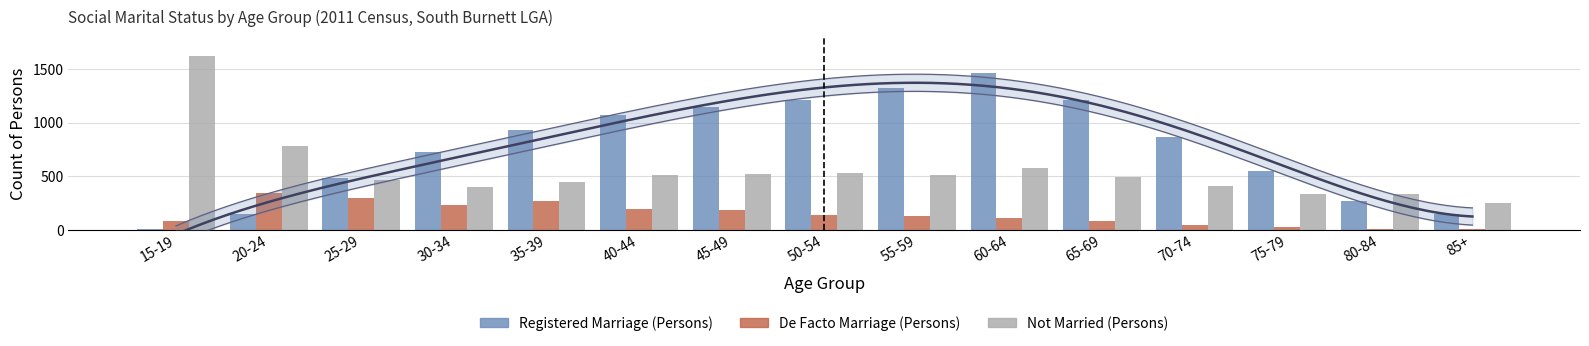

How many groups of bars are there?

15